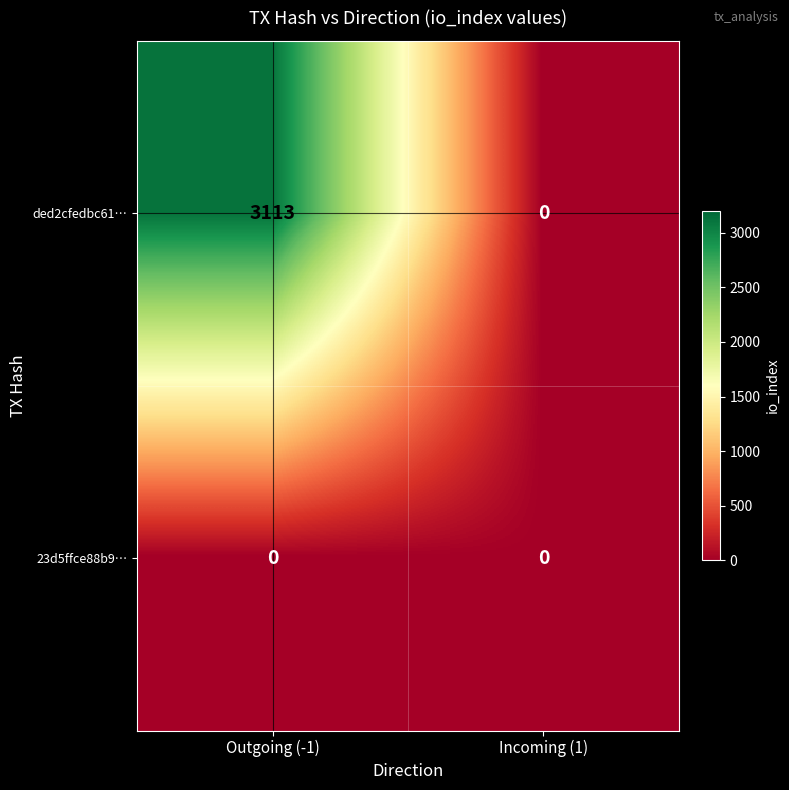

What is the spread (max minus min) of values at Outgoing (-1)?

3113